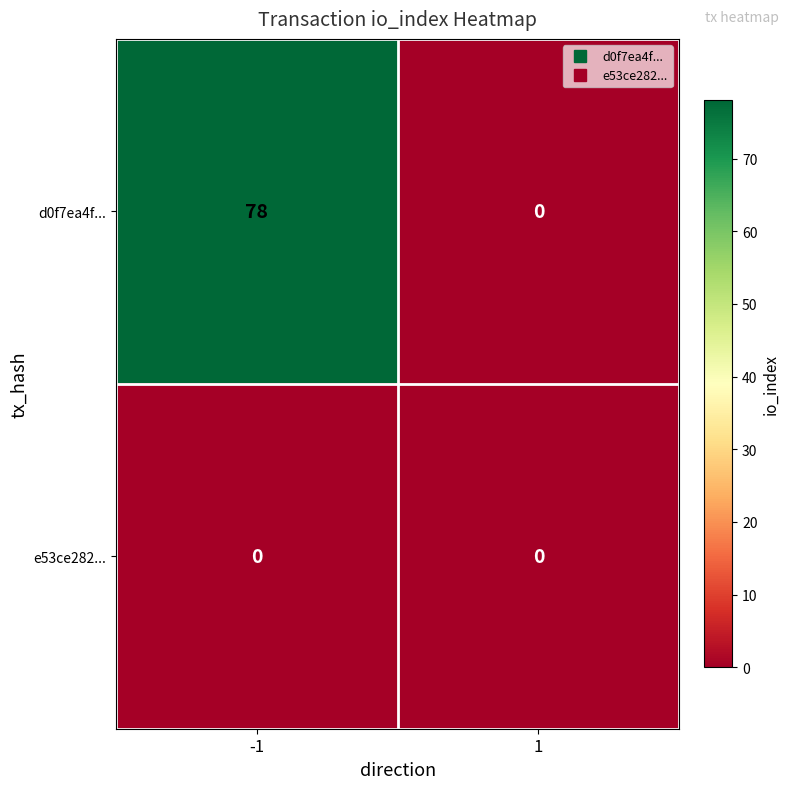

Rank the series at -1 from lowest to highest value.

e53ce282..., d0f7ea4f...